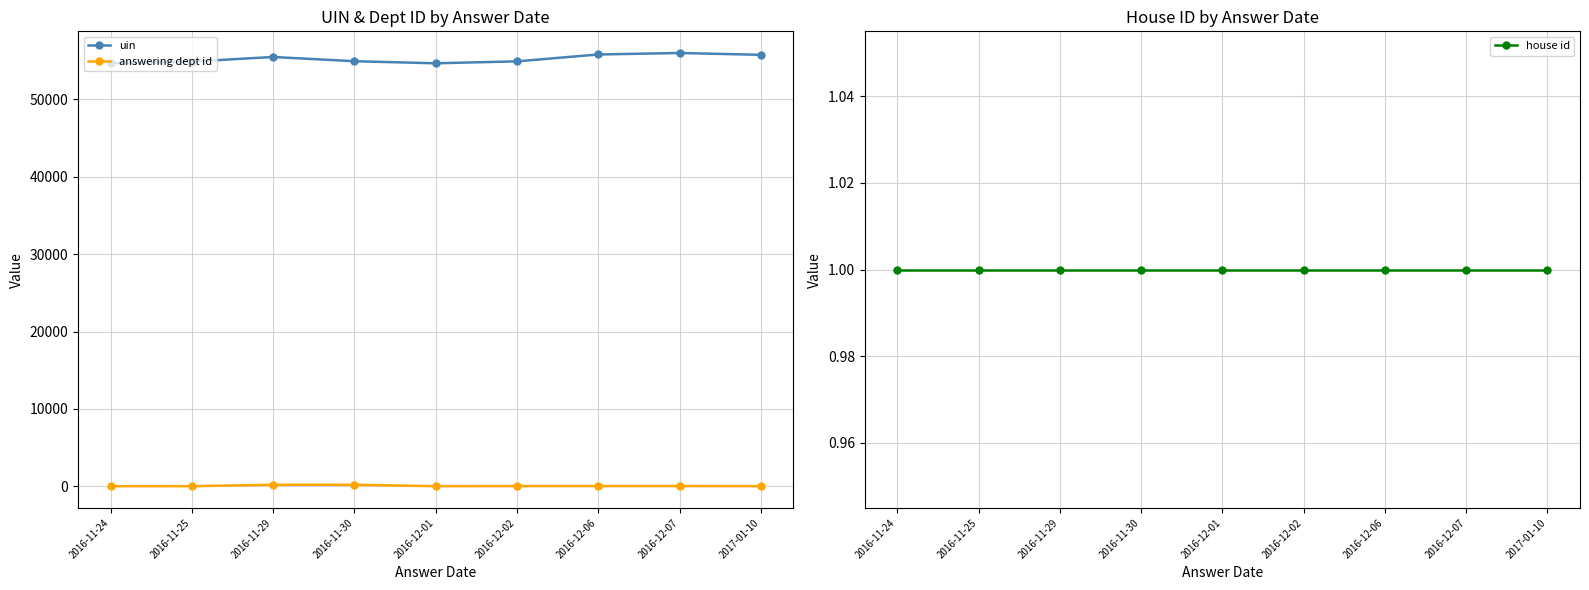

At which label does uin reach its peak?

2016-12-07